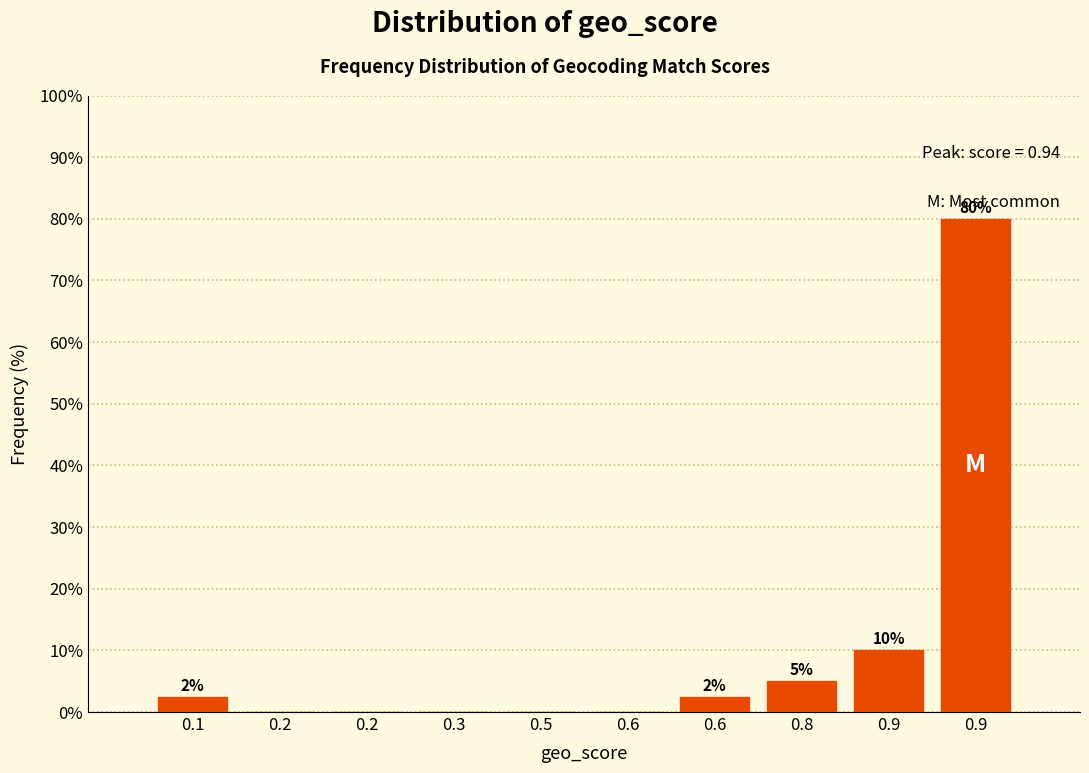

Are the bars horizontal?

No